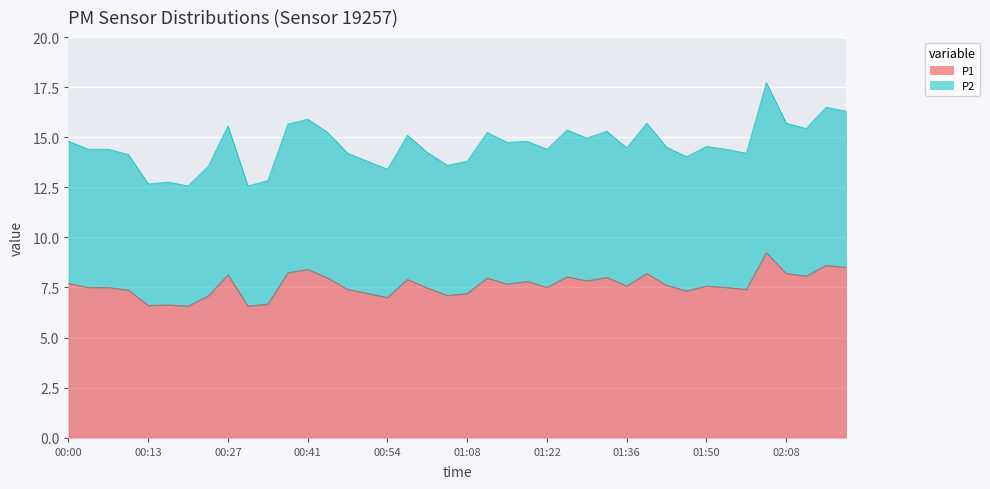

What are all the series names shown in the legend?

P1, P2